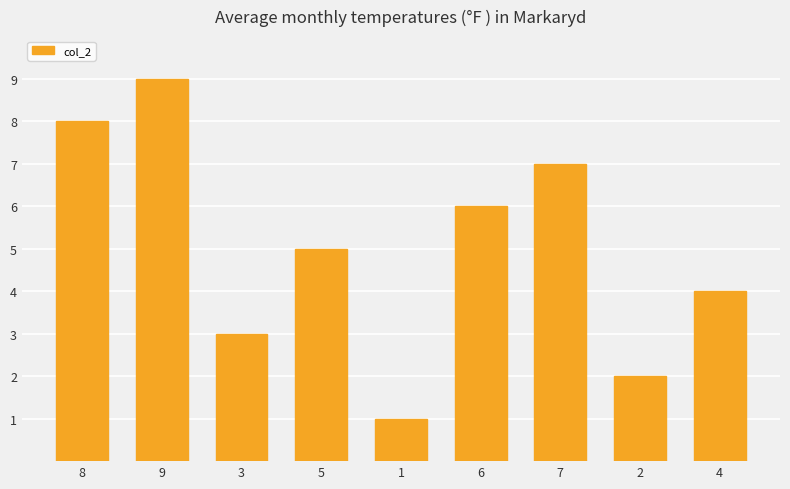

Reading left to right, extract all data points from this chart.

8	9	3	5	1	6	7	2	4